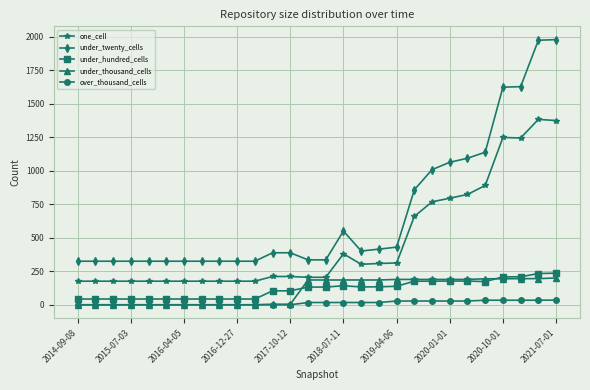

At how many categories does at least one series exceed 1587?

4